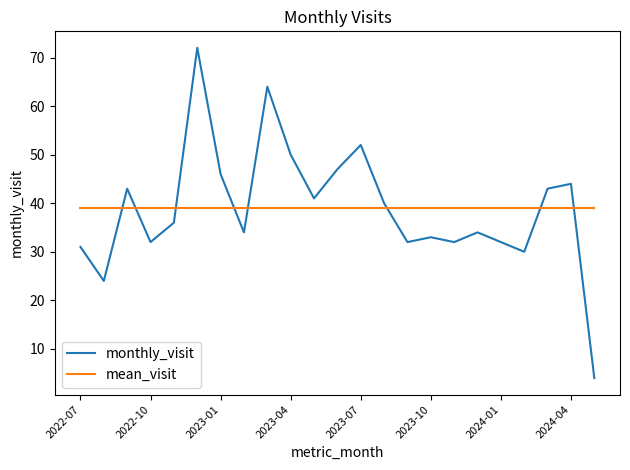

What is the difference between the maximum and minimum values in the monthly_visit series?

68.0